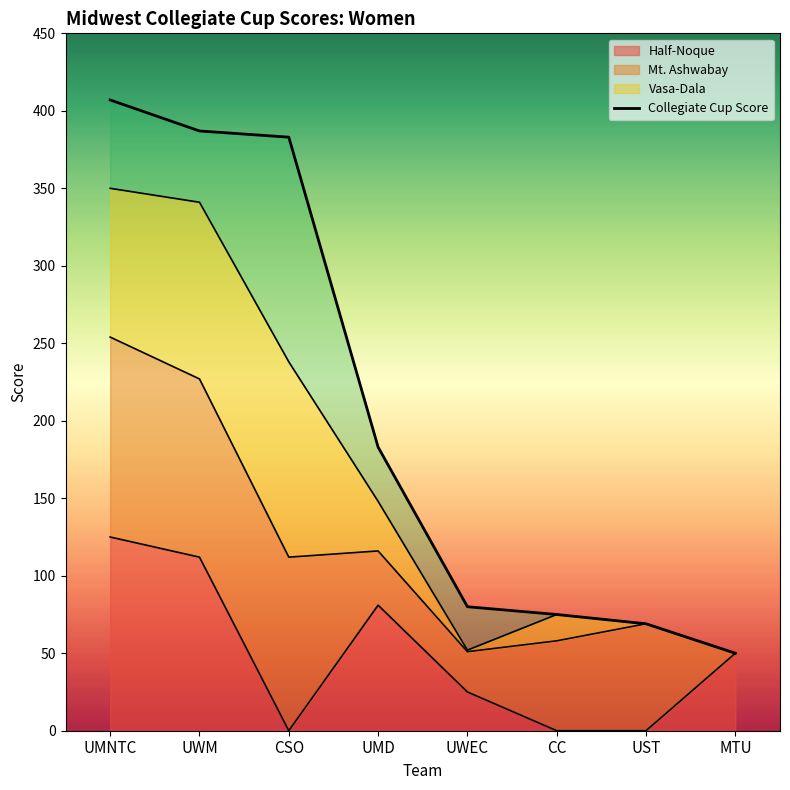

List the labels in order of value, smallest first.

MTU, UST, CC, UWEC, UMD, CSO, UWM, UMNTC